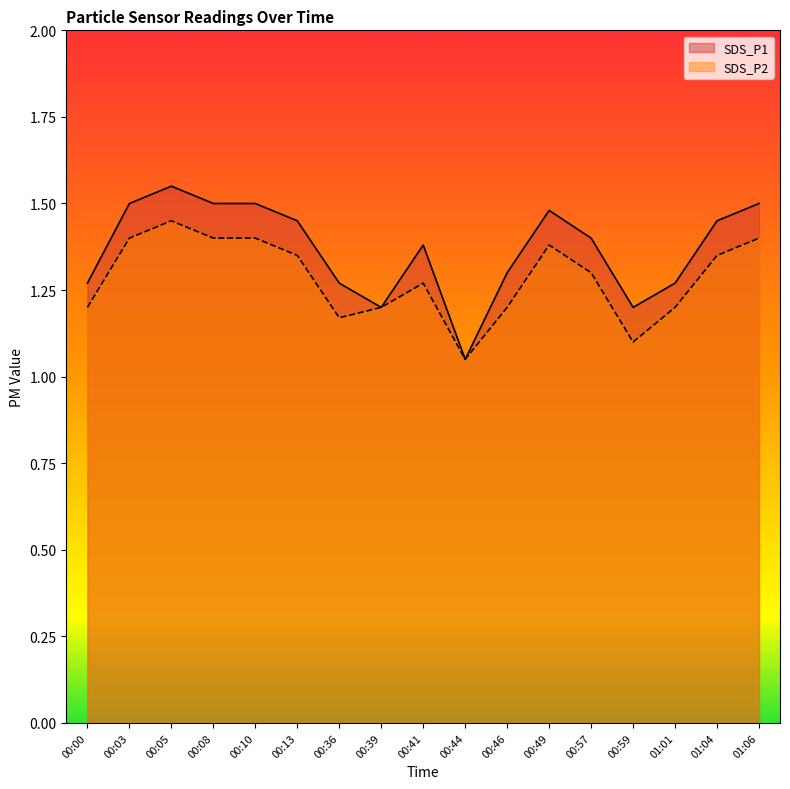

Does the chart display data point markers on the line(s)?

No